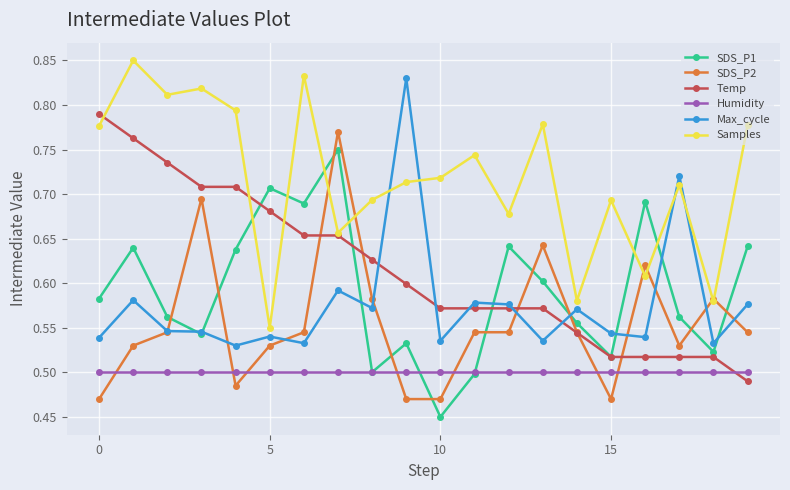

True or false: SDS_P1 has more than 1 interior local peaks.

True